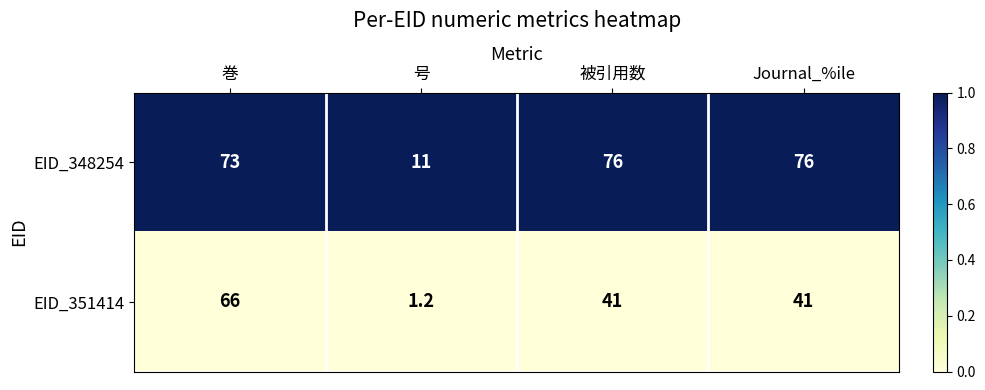

How many EID_351414 values are between 41 and 66?

3